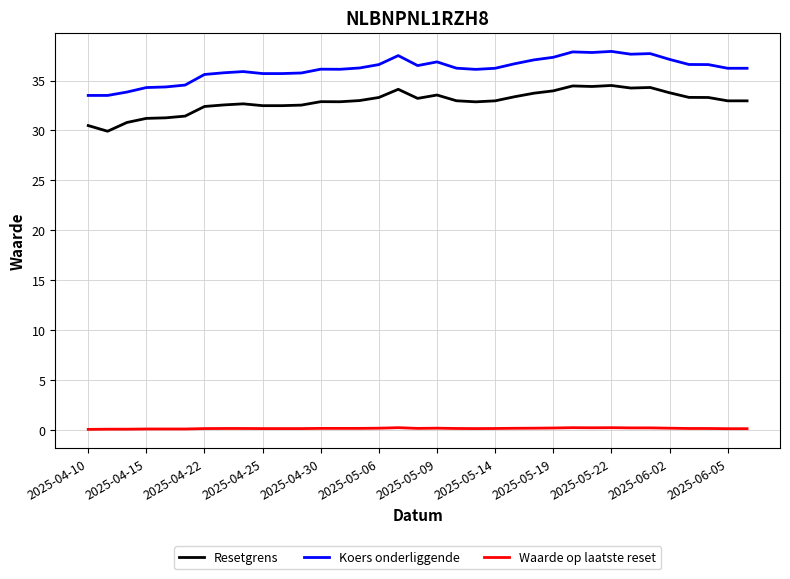

True or false: Koers onderliggende has more than 1 points higher than both neighbors.

True